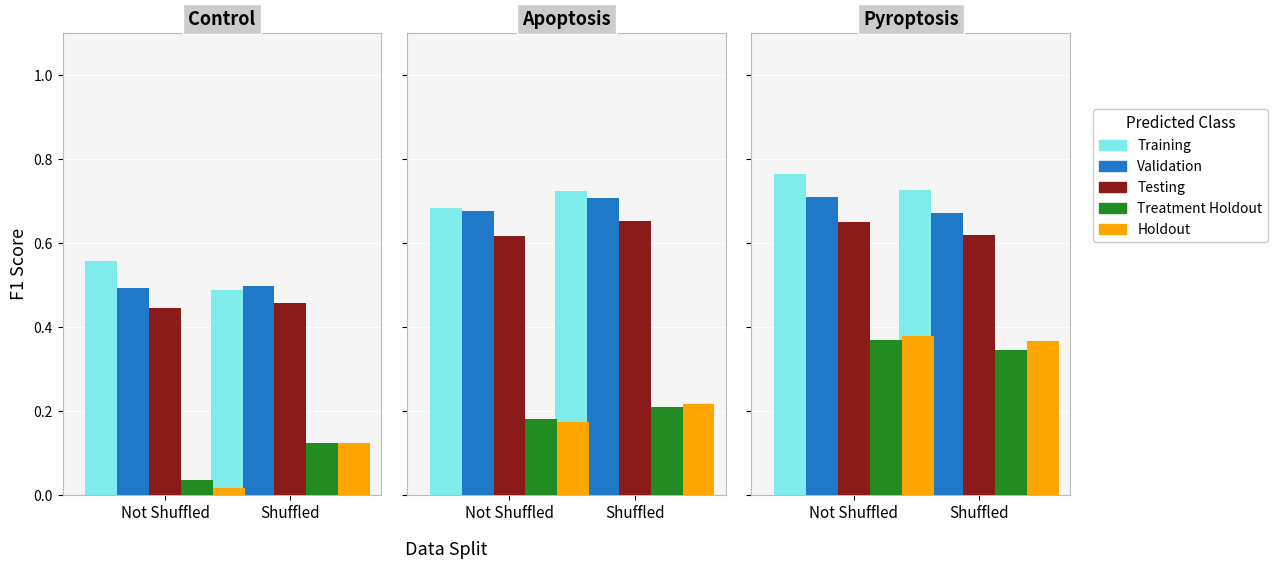

Which has a higher value, Shuffled or Not Shuffled?

Not Shuffled